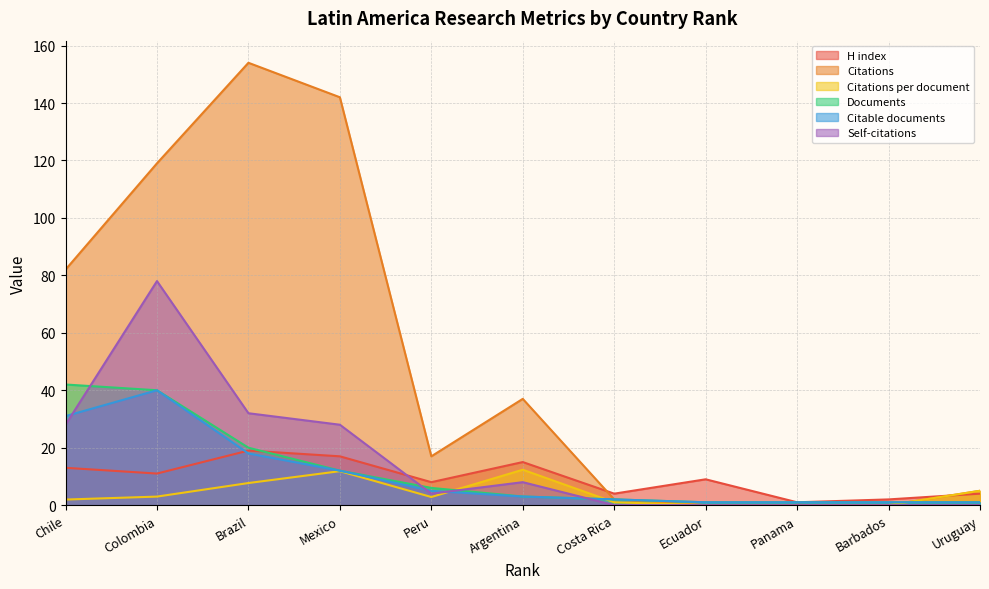

At which label is Citations closest to 77?

Chile